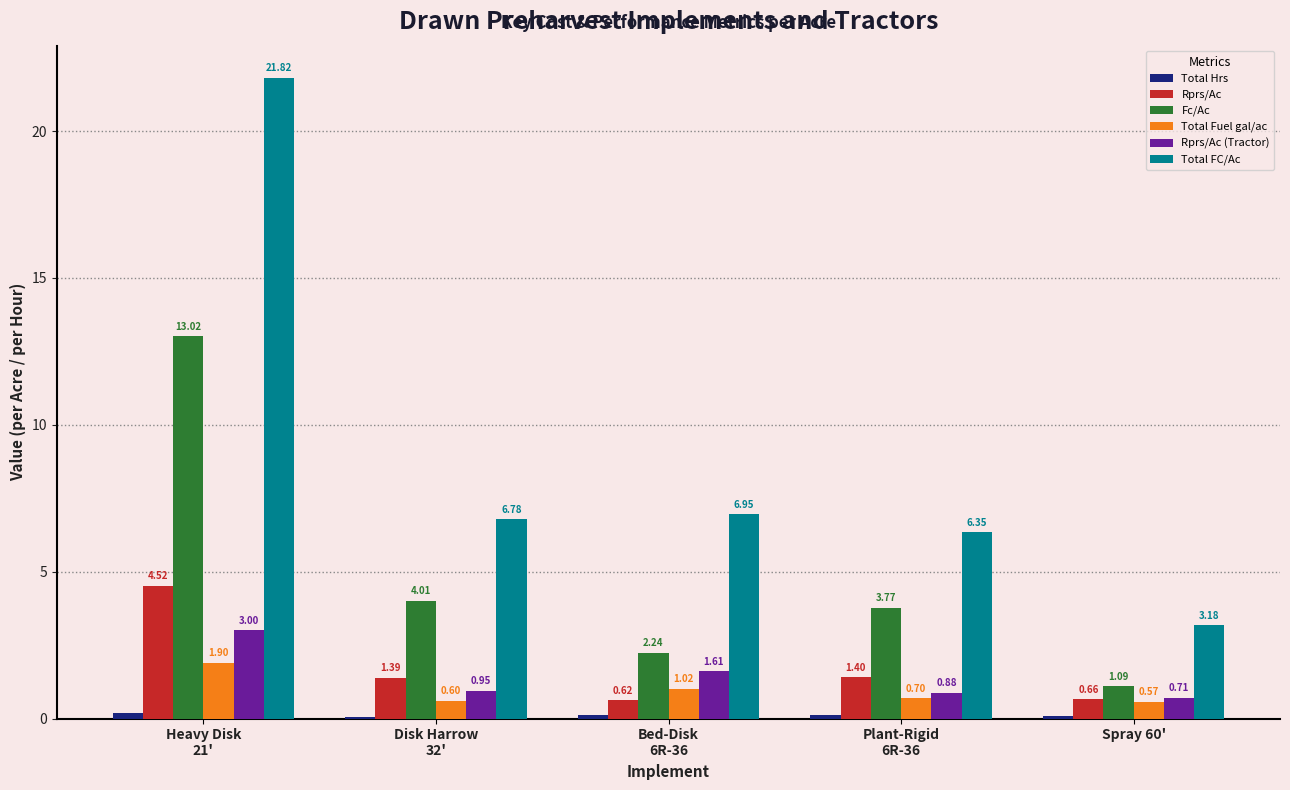

Which series has the widest spread of values?

Total FC/Ac